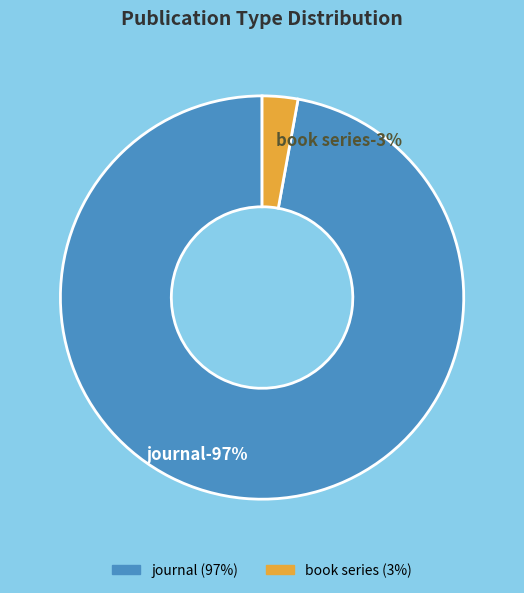

Which category has the smallest portion of the pie?

book series